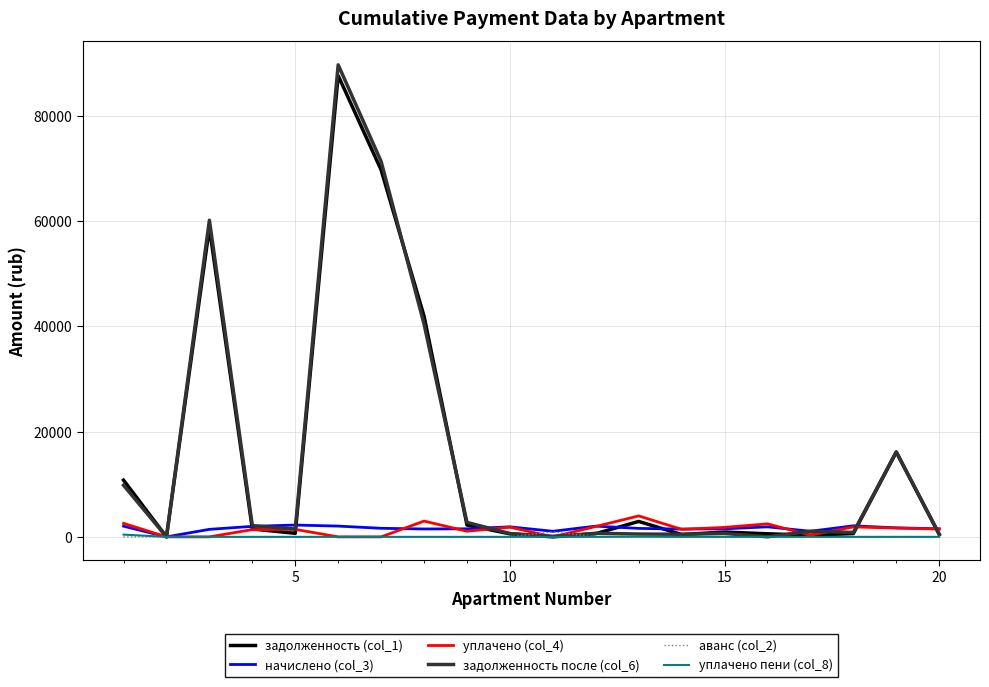

Which series has the largest range (max minus min)?

задолженность после (col_6)